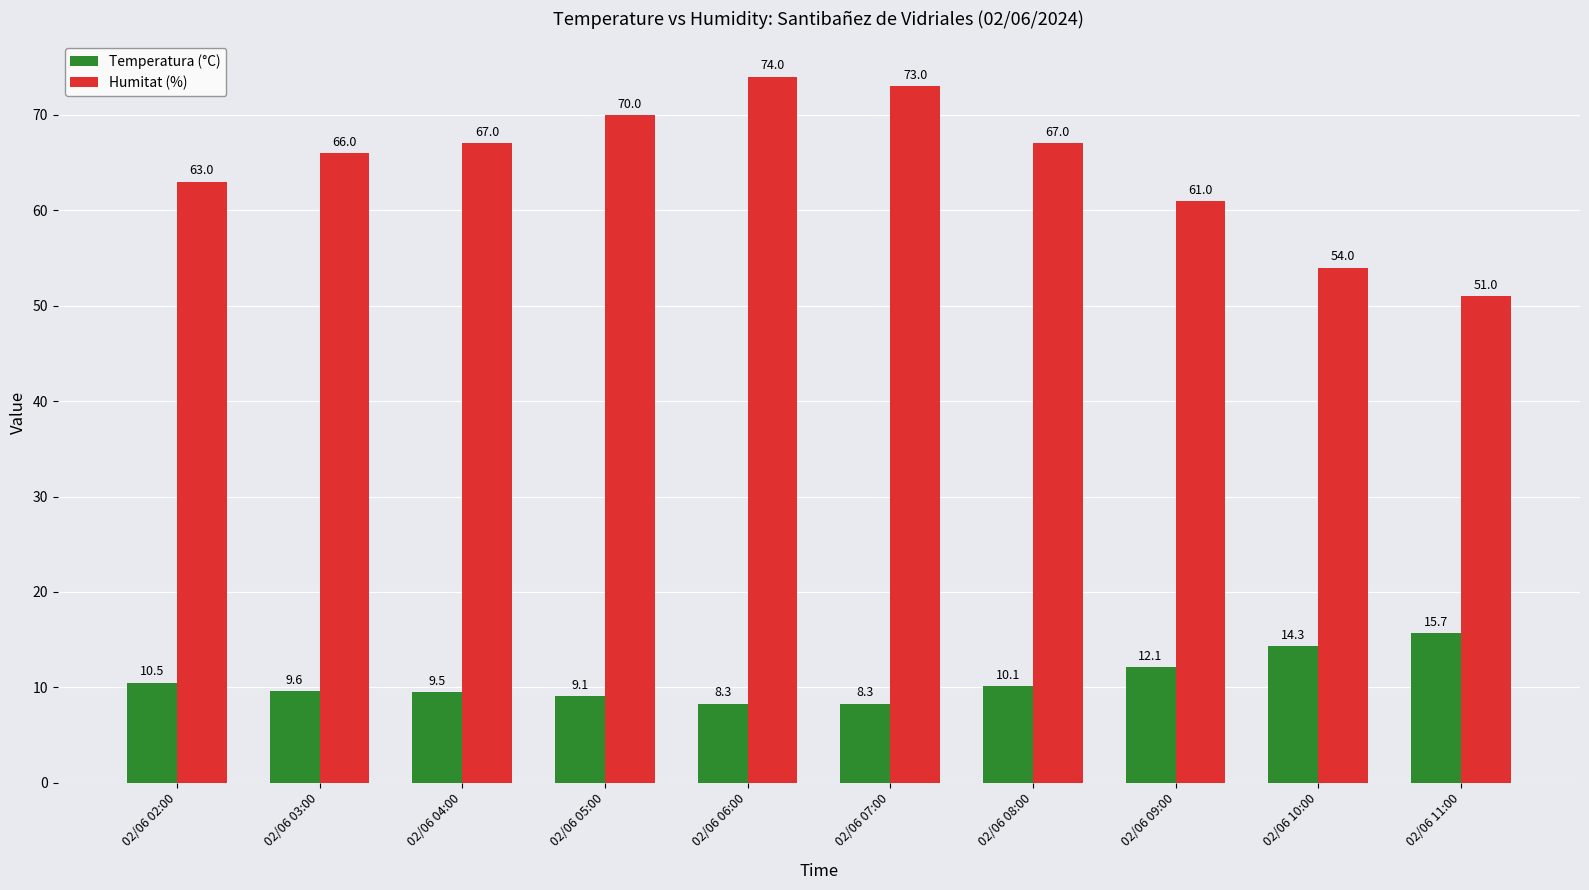

The Humitat (%) series shows 54.0 at 02/06 10:00. True or false?

True